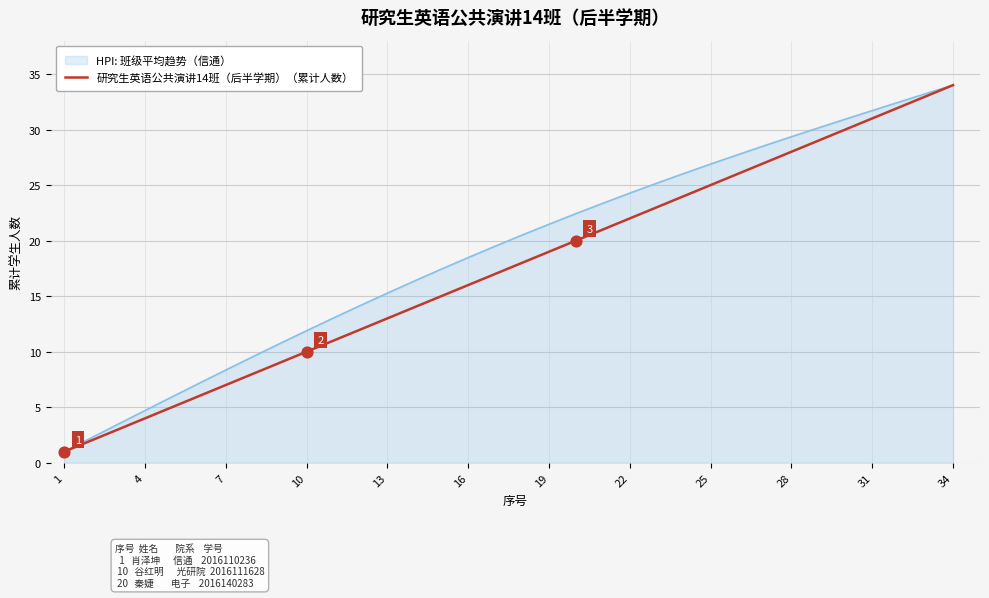

Which series has the largest range (max minus min)?

HPI: 班级平均趋势（信通）